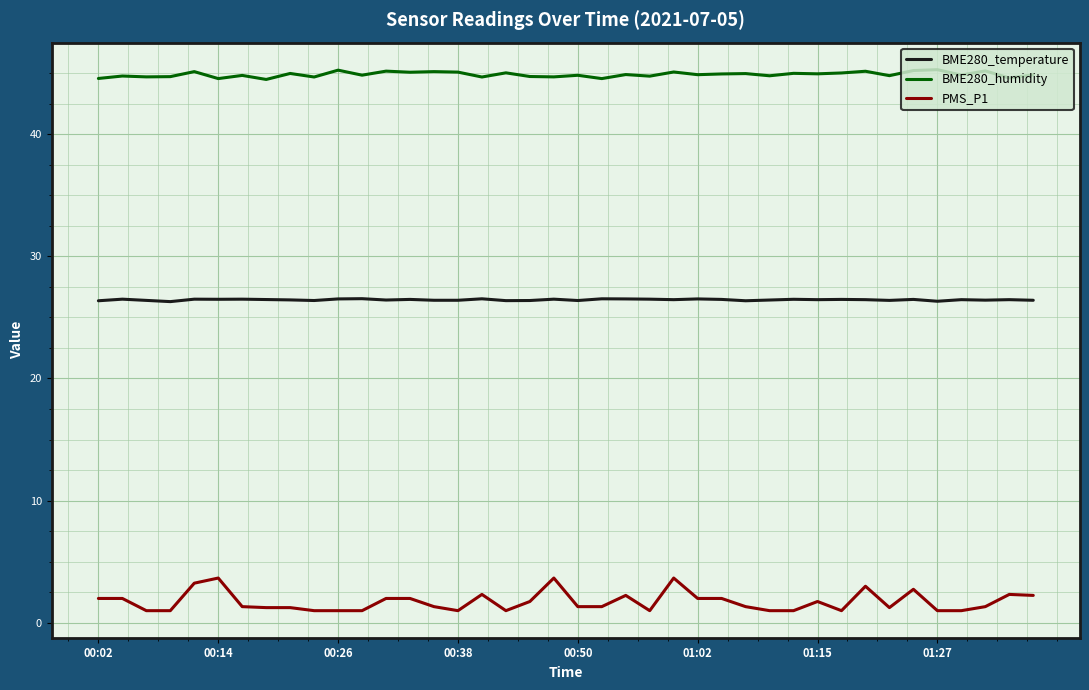

True or false: BME280_temperature and BME280_humidity cross at least once.

False